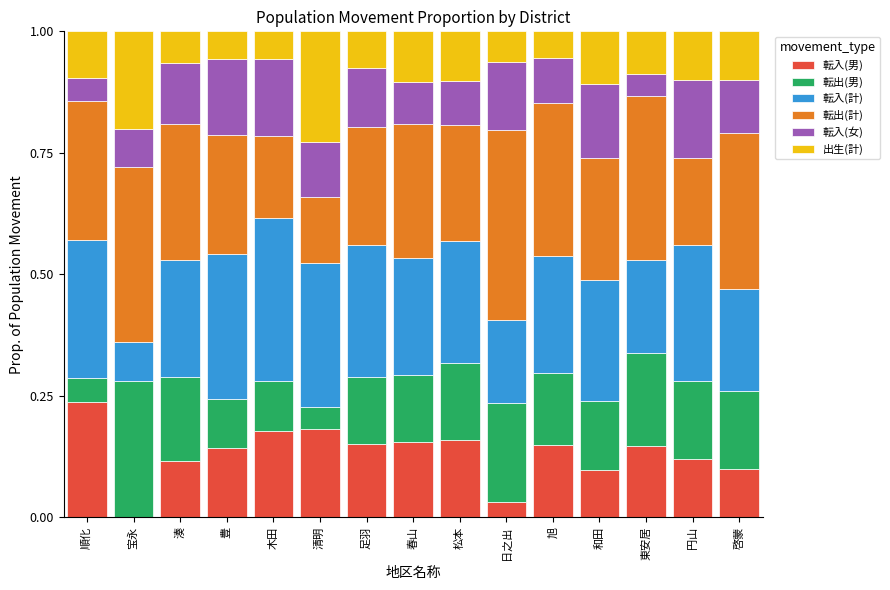

Is it true that 転入(男) equals 0.2 at 清明?

True